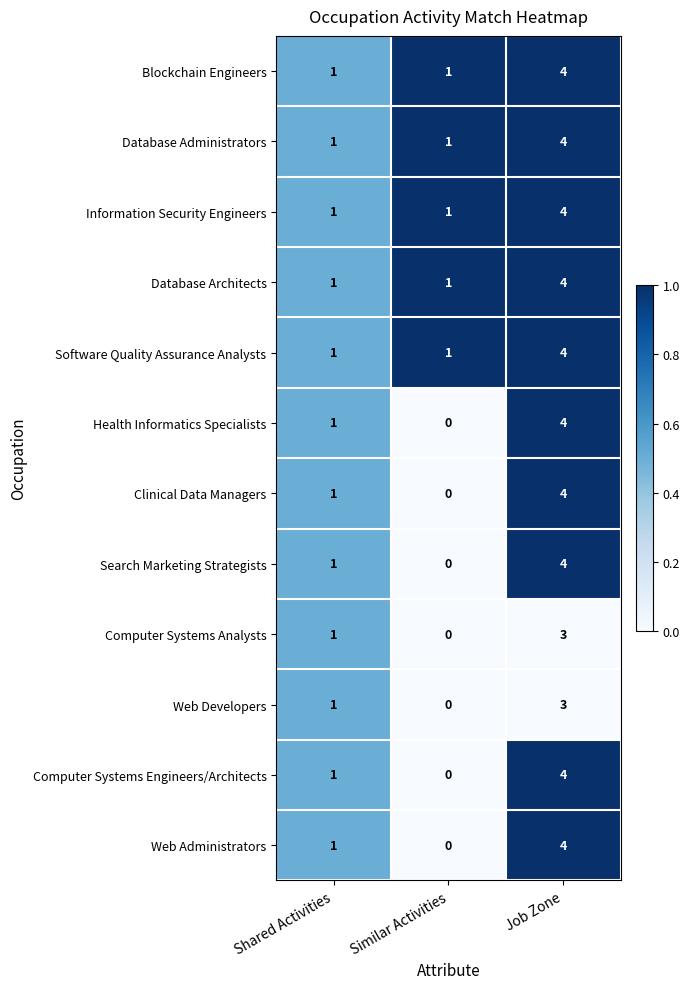

What is the greatest value displayed?

4